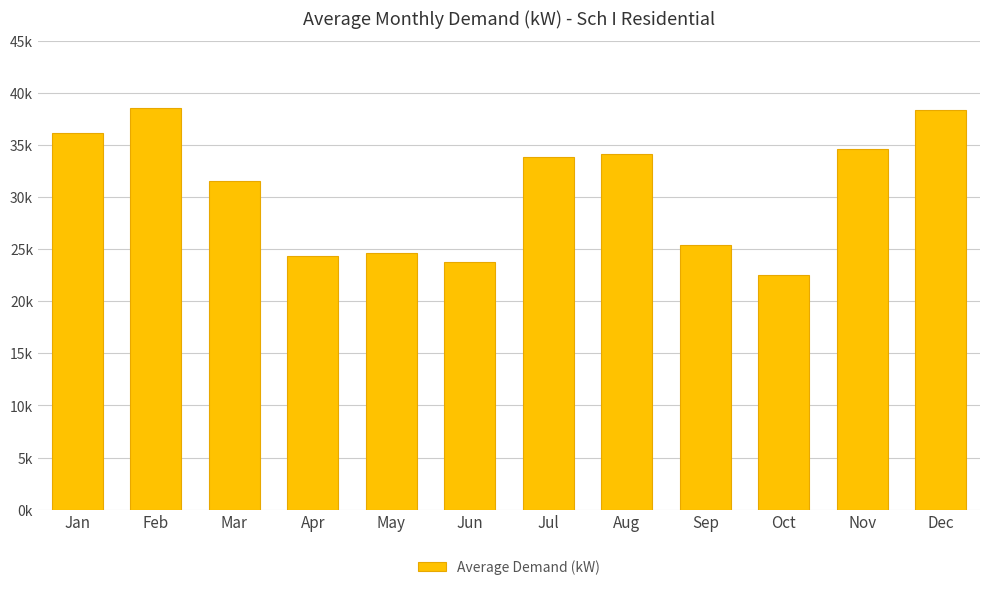

At which category does the chart reach its peak across all series?

Feb